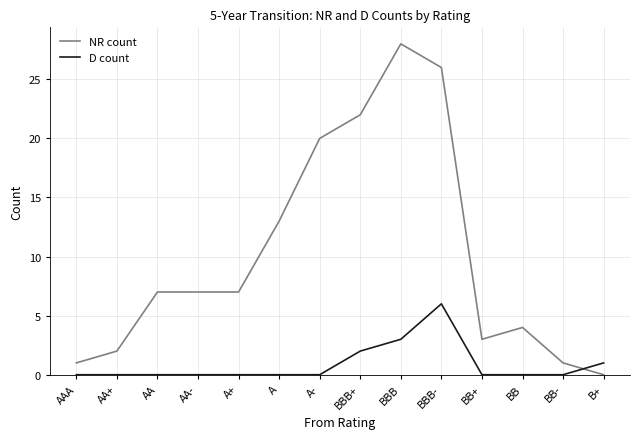

Rank the series at BBB+ from highest to lowest value.

NR count, D count